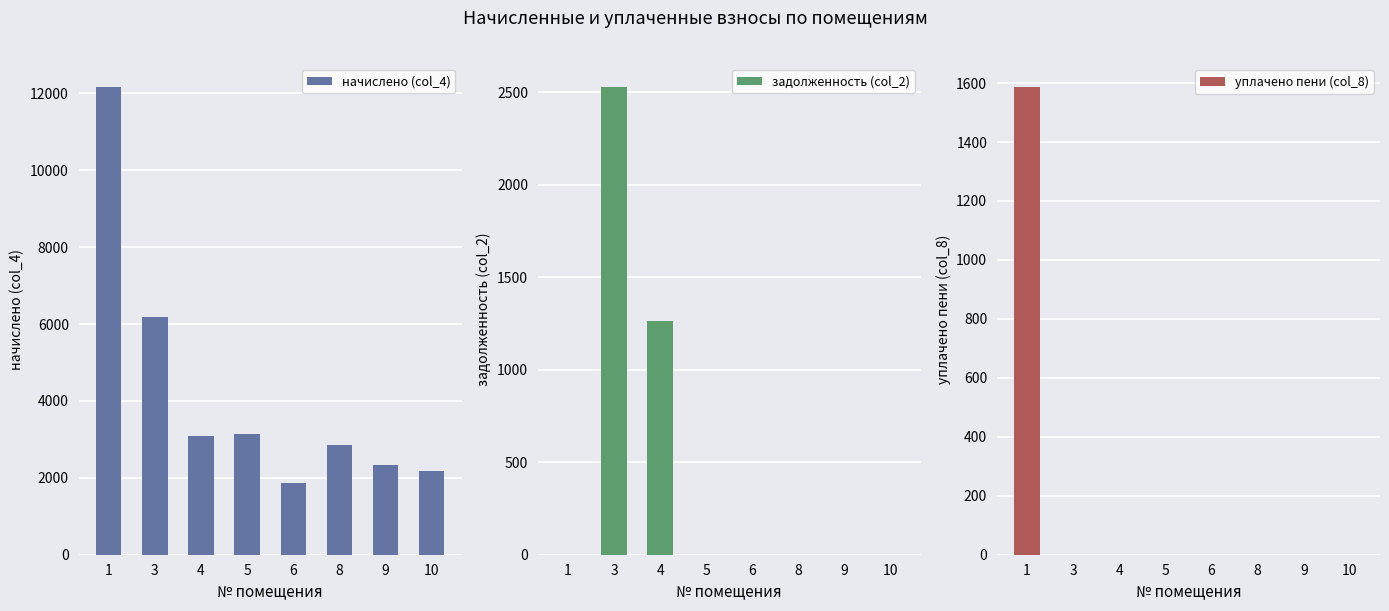

At how many categories does at least one series exceed 4551?

2